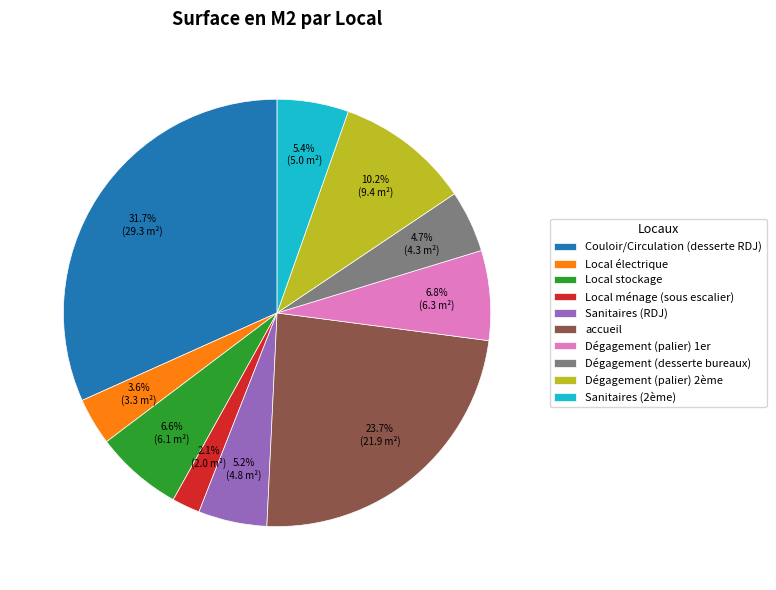

What is the smallest slice in the pie chart?

Local ménage (sous escalier)